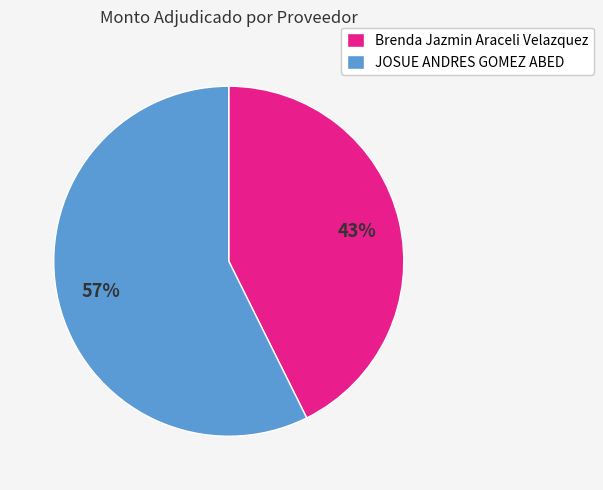

Is the sum of Brenda Jazmin Araceli Velazquez and JOSUE ANDRES GOMEZ ABED greater than half?

Yes